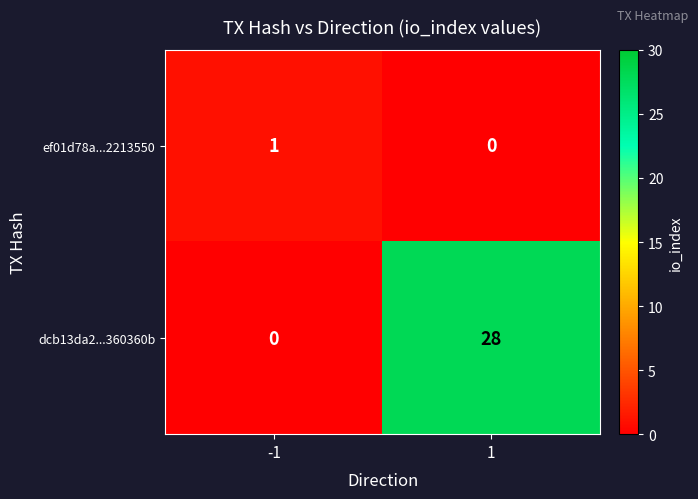

What is the difference between the highest and lowest values at 1?

28